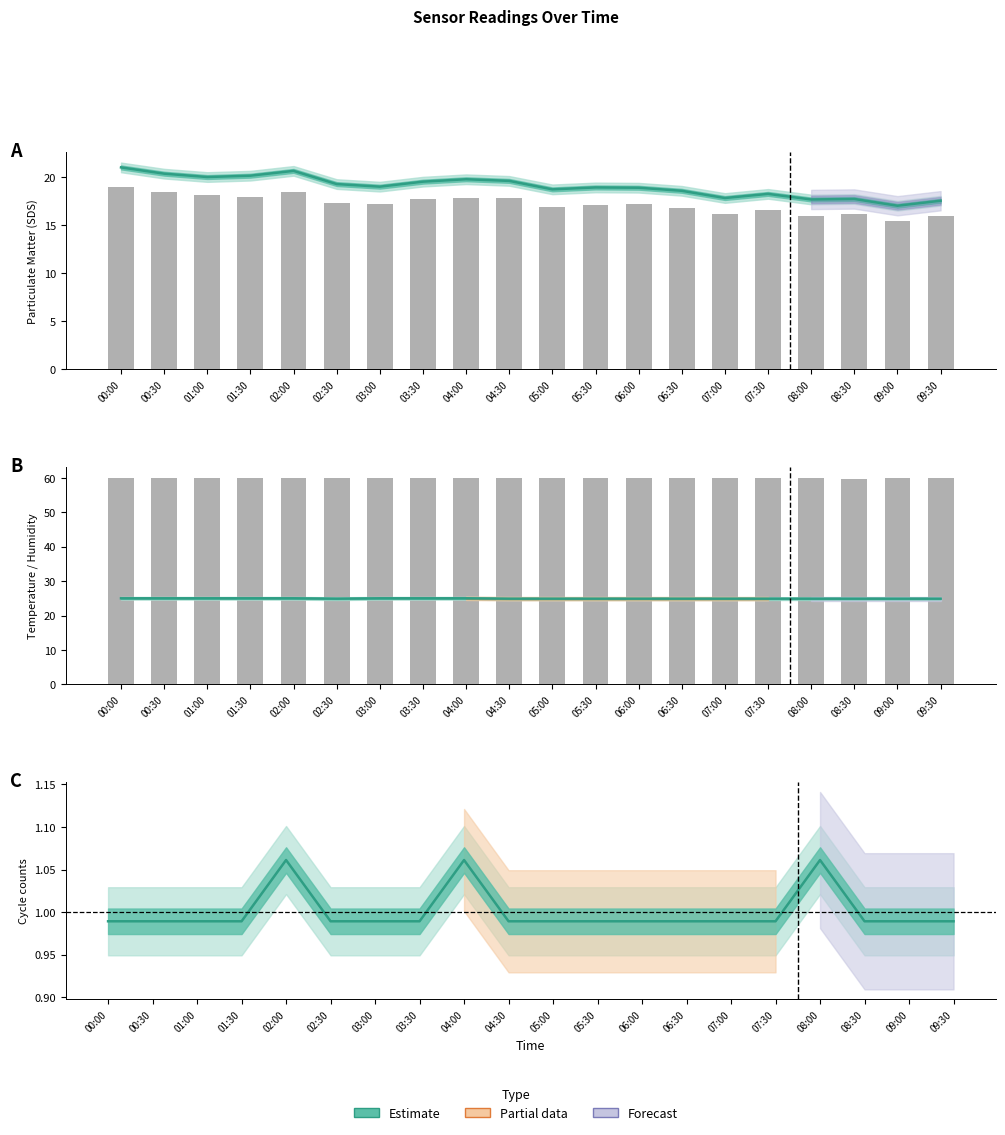

Count the number of data series in this chart.

5